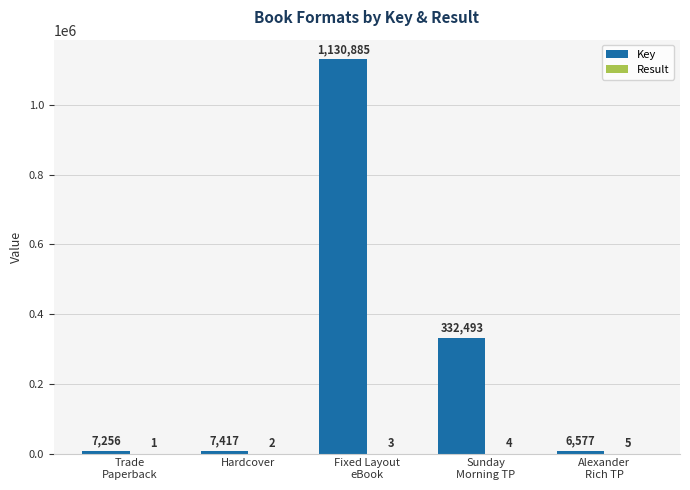

How many groups of bars are there?

5